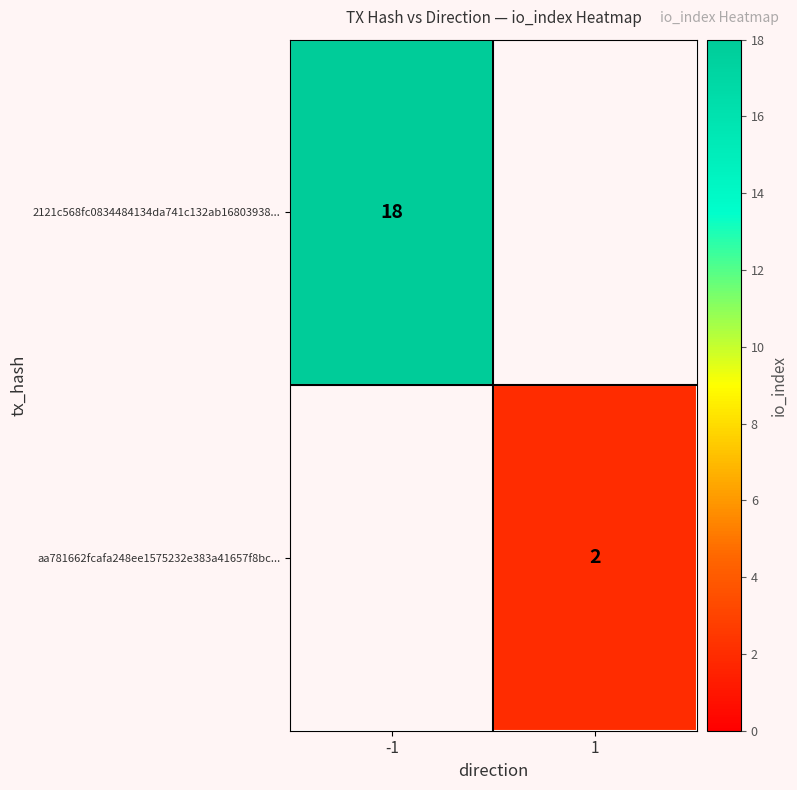

The aa781662fcafa248ee1575232e383a41657f8bc... series shows 3 at 1. True or false?

False